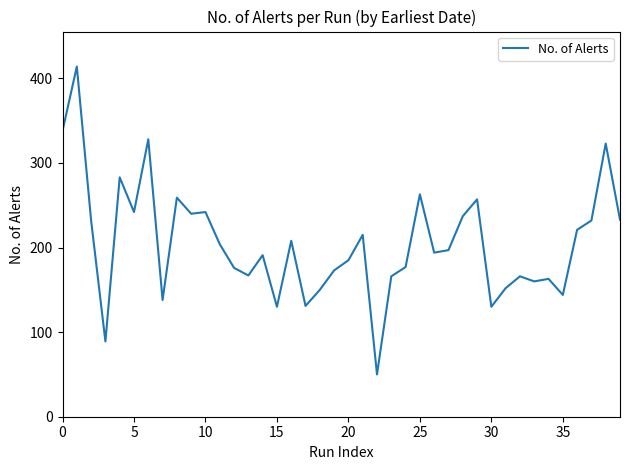

What is the minimum value shown in the chart?

50